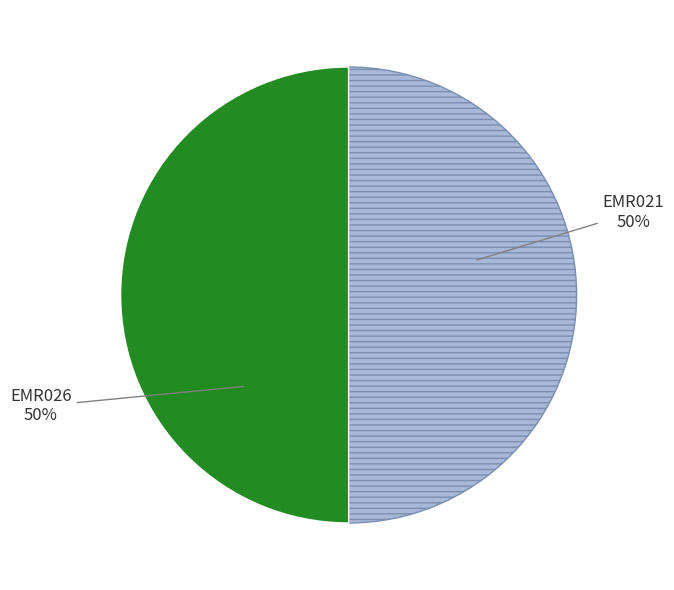

To the nearest percent, what is the average slice percentage?

50%